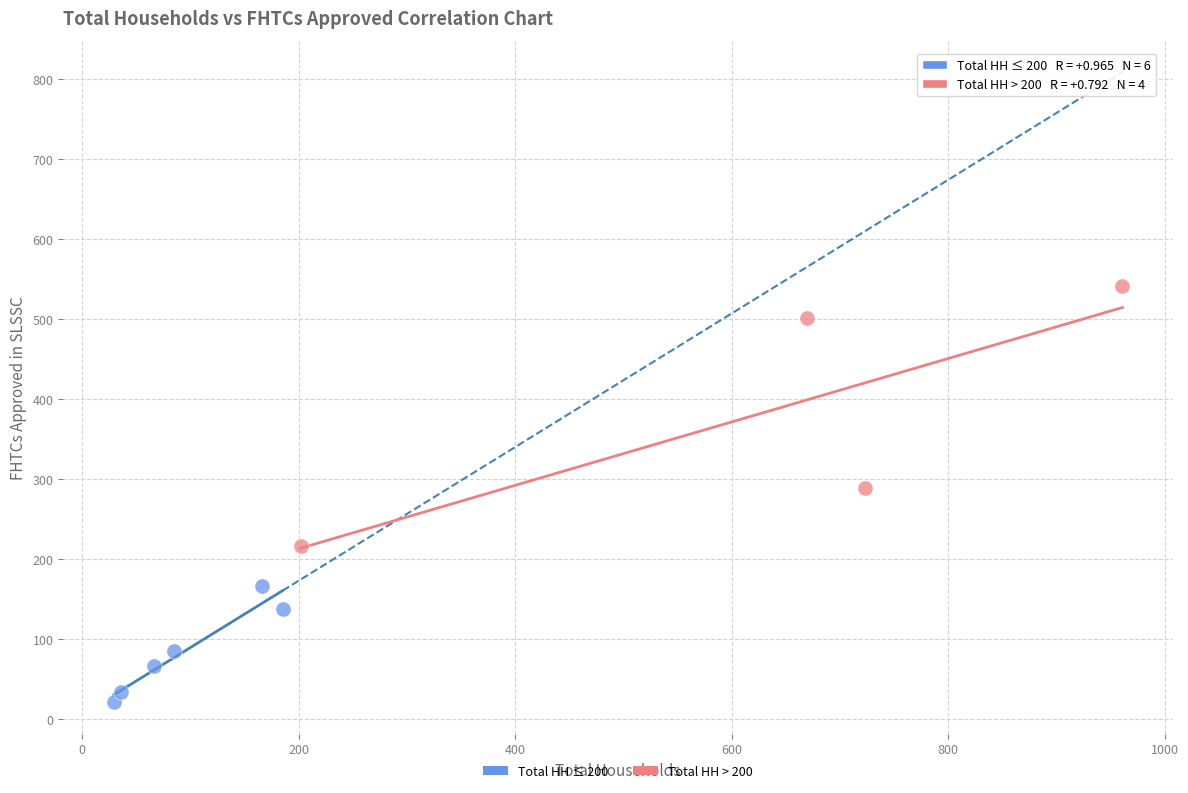

Which series has the largest Y range (max minus min)?

Total HH > 200